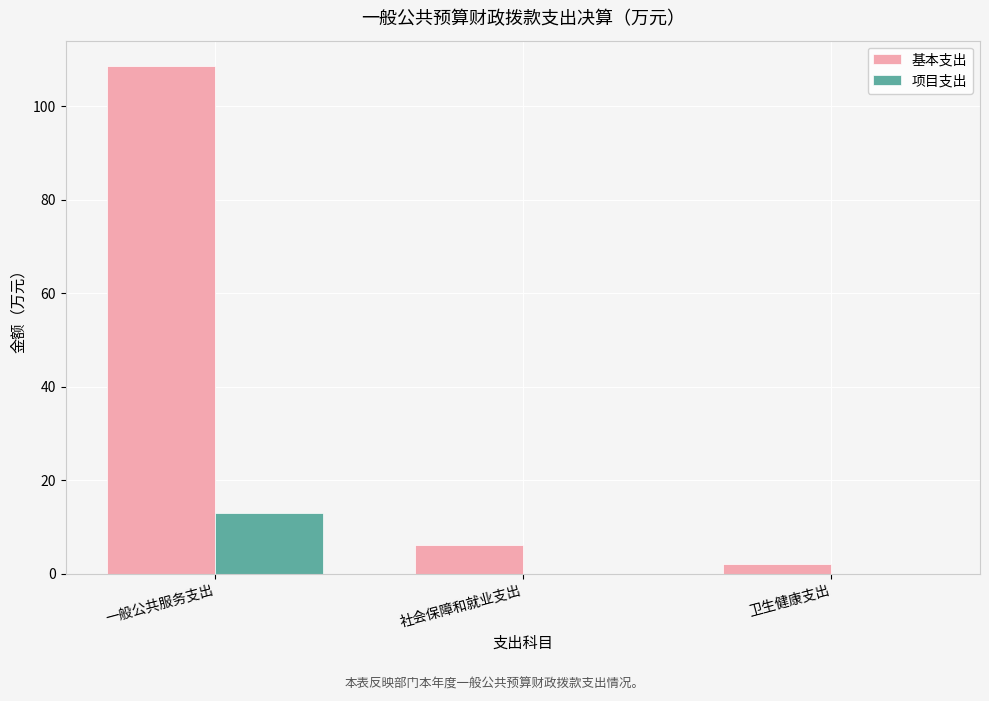

At which label does 项目支出 reach its peak?

一般公共服务支出